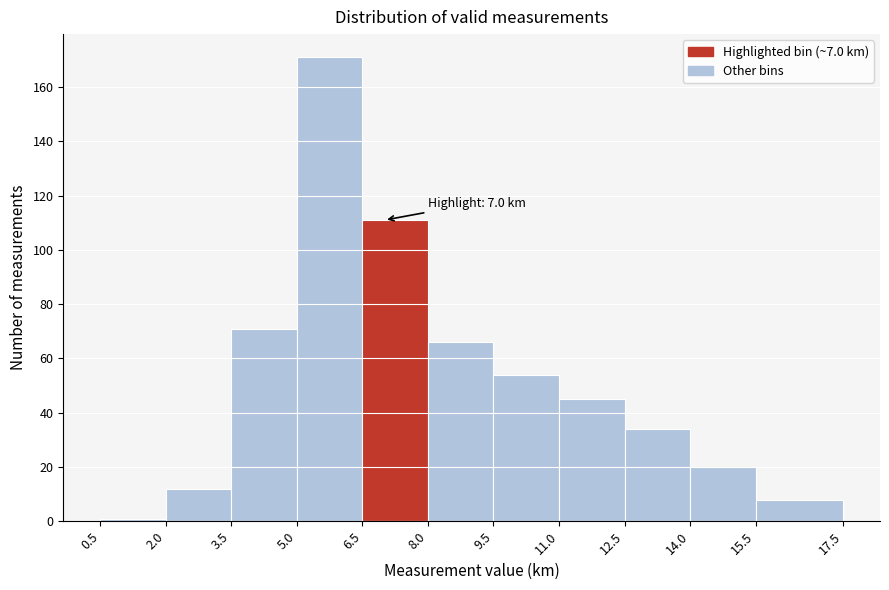

Over which range of the x-axis is the bar tallest?

5.0 to 6.5